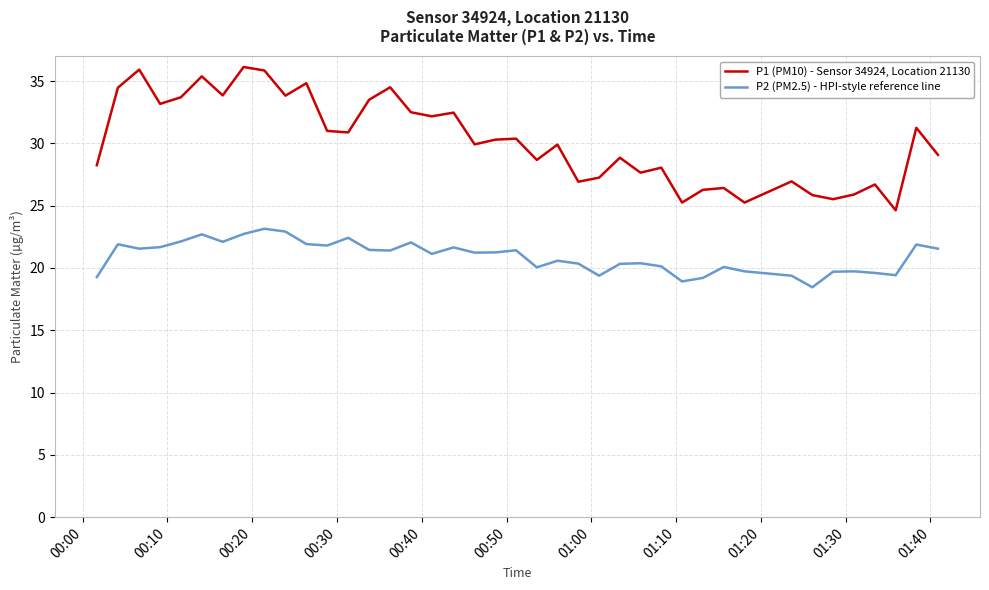

What is the greatest value displayed?

36.1